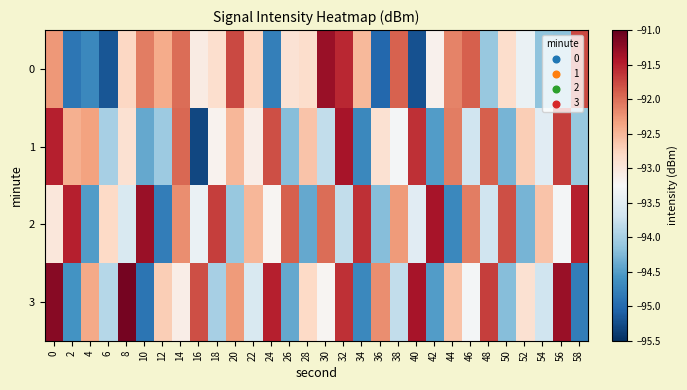

What is the total value across all series at 38?

-371.3